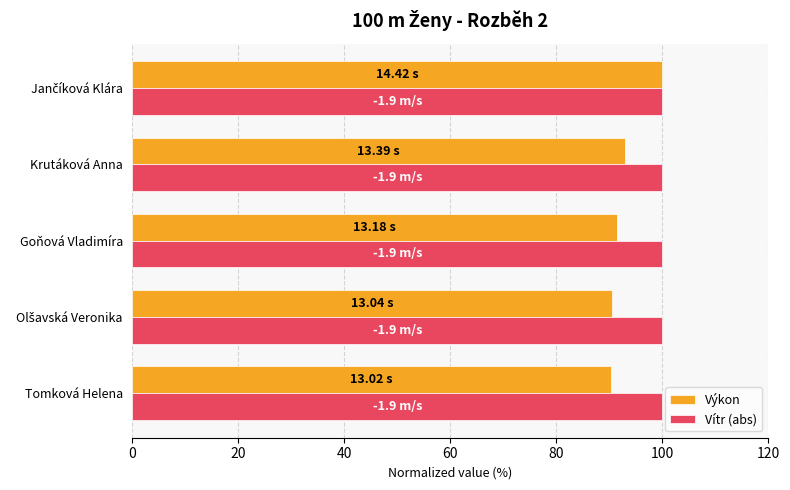

Which series has the widest spread of values?

Výkon